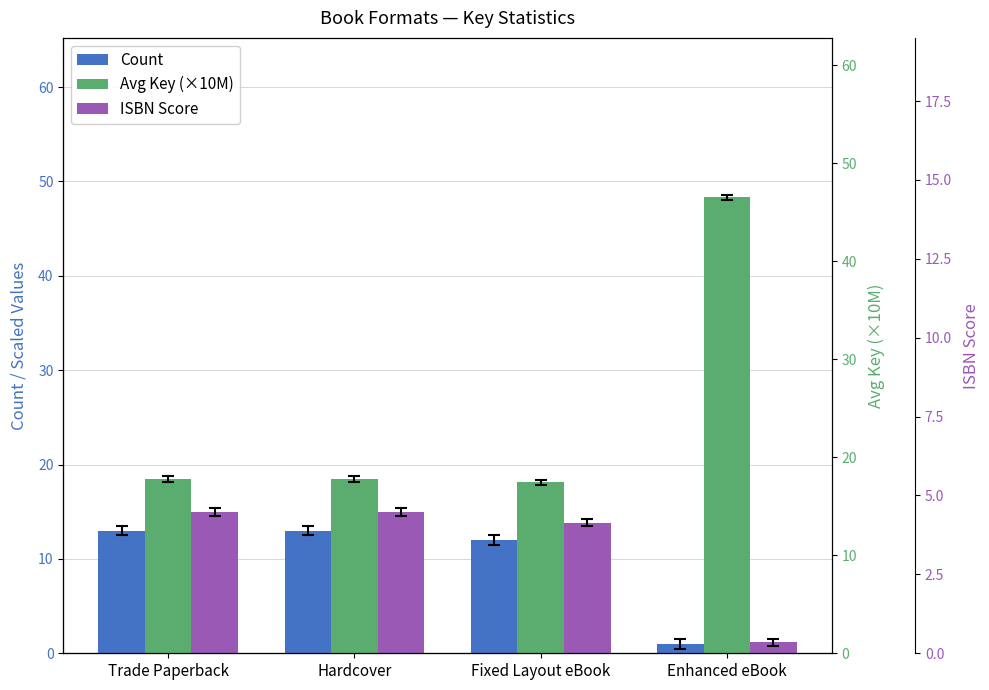

What is the difference between the maximum and minimum values in the Avg Key (×10M) series?

30.2